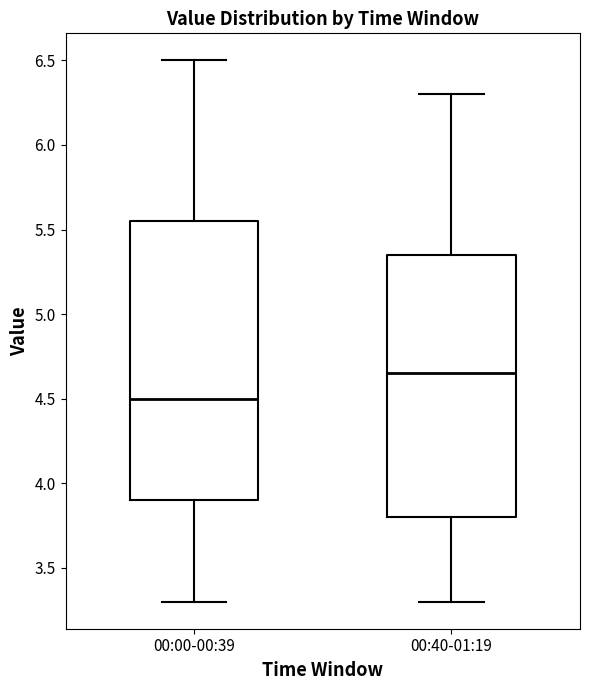

Which box's median line is the lowest?

00:00-00:39